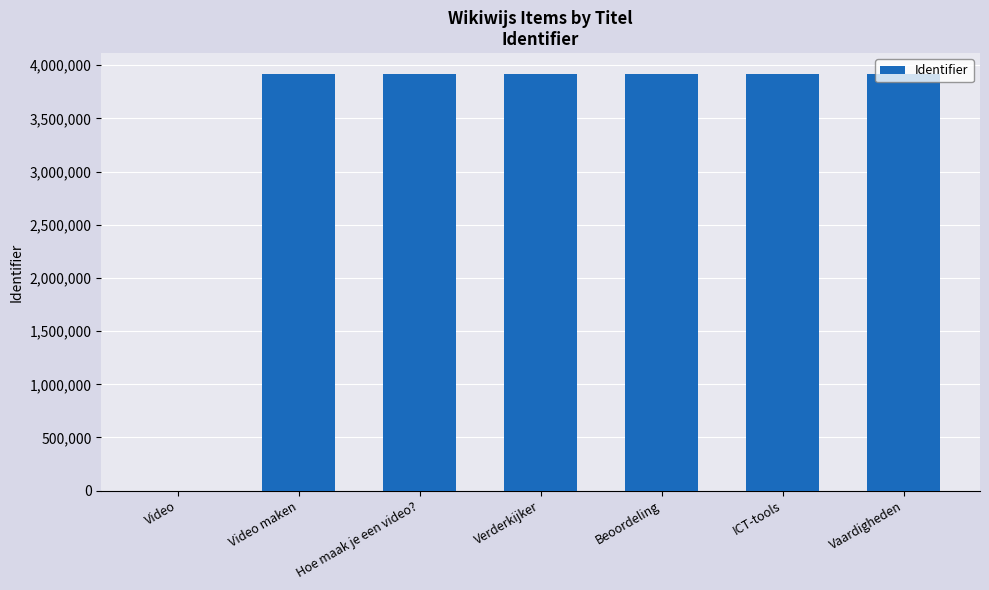

At which label is the value closest to 1959109?

Video maken